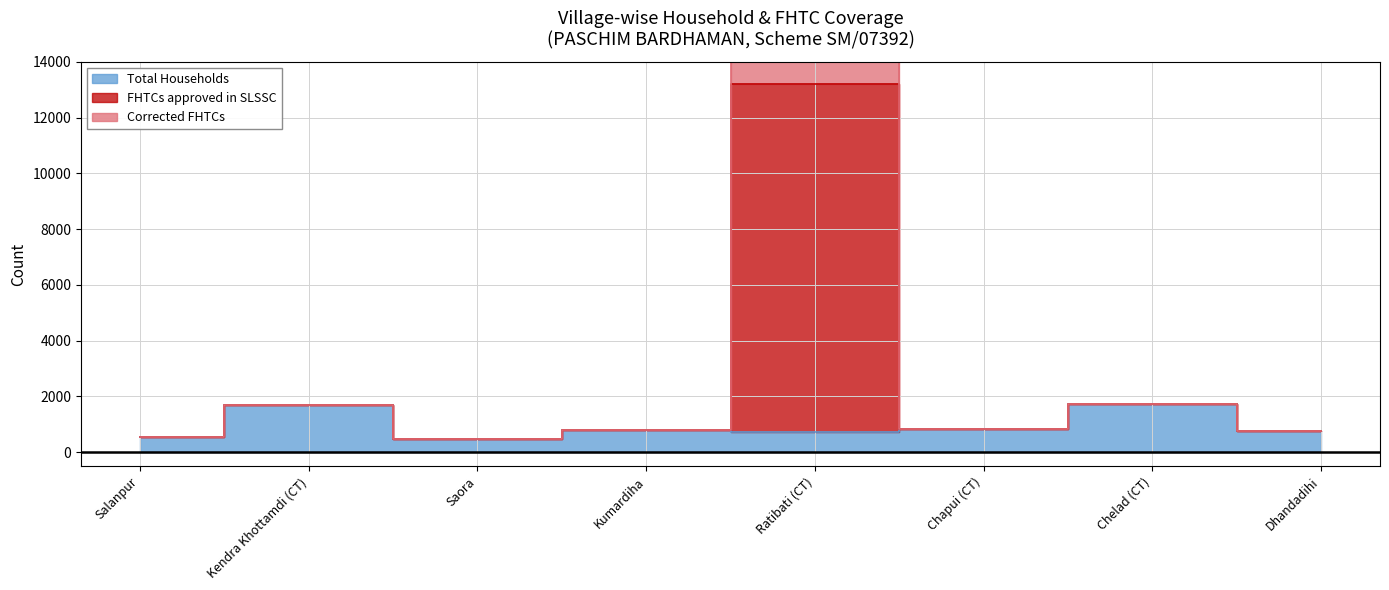

In Corrected FHTCs, how many points are higher than both neighbors (excluding endpoints)?

3